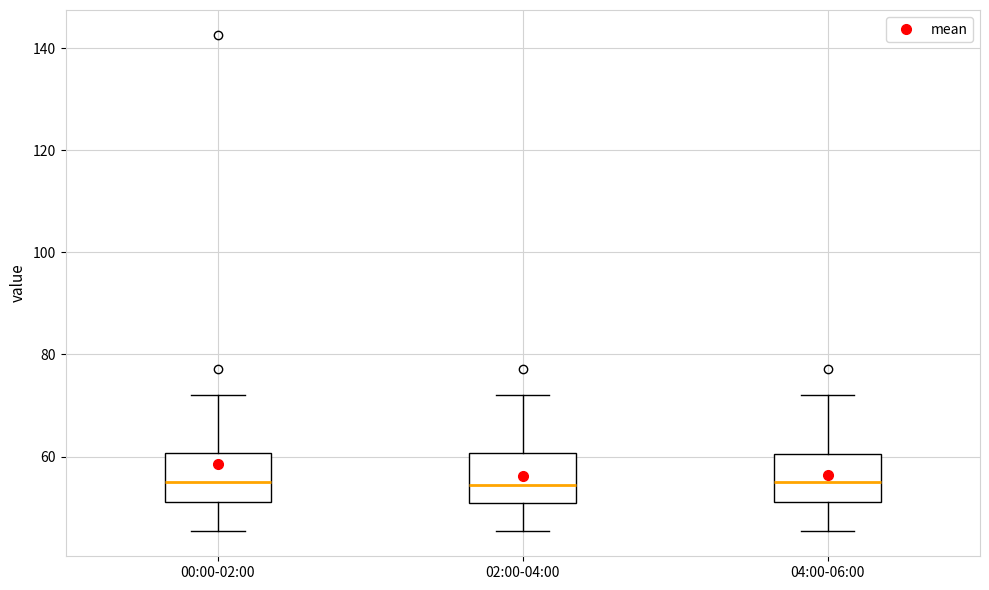

Reading left to right, read every box against the y-axis: the position of its median line, the range the box covers, and the ends of its whiskers. The values are not printed on the chart, so give them approximately, as read against the axis.

00:00-02:00: median 56, box 52 to 60, whiskers 46 to 72
02:00-04:00: median 54, box 50 to 60, whiskers 46 to 72
04:00-06:00: median 56, box 52 to 60, whiskers 46 to 72